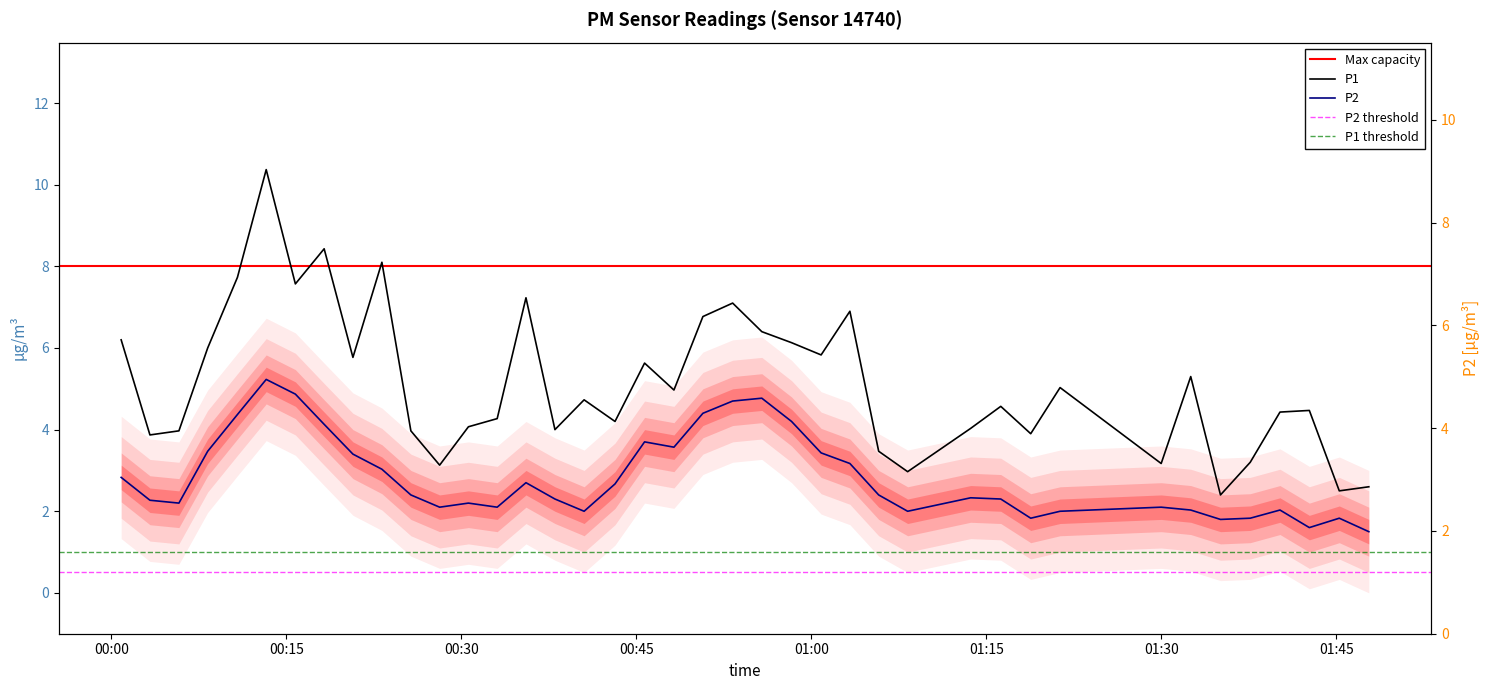

In P1, how many points are lower than both neighbors (excluding endpoints)?

13